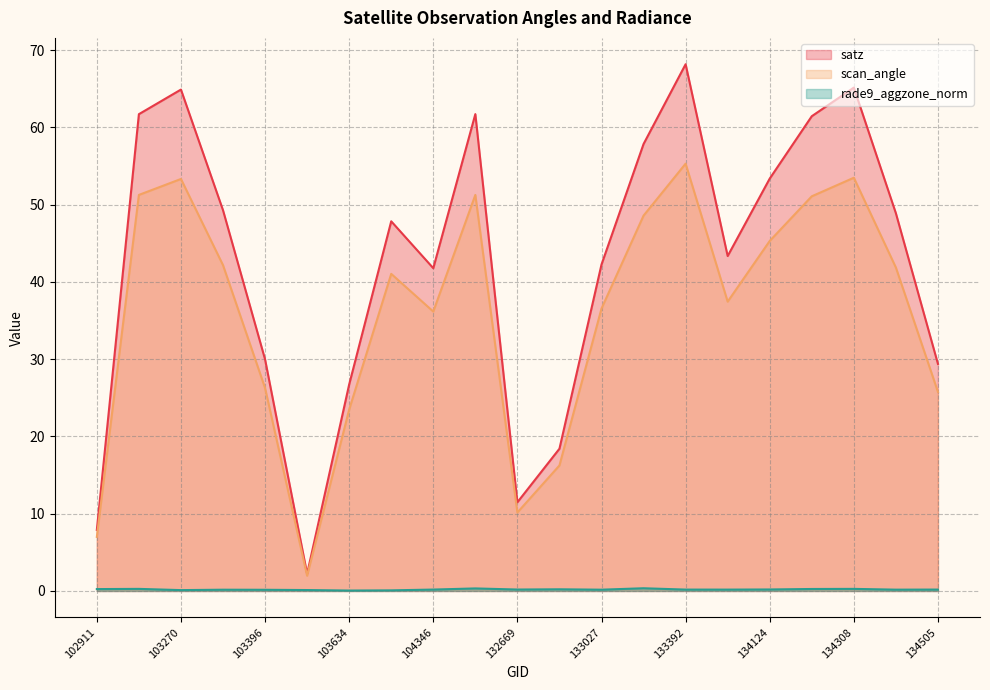

Reading right to left, list all the values displayed in this chart.

satz: 134505=29.4	134322=48.9	134308=65.2	134138=61.5	134124=53.4	133404=43.4	133392=68.2	133209=57.9	133027=42.3	132847=18.4	132669=11.5	132296=61.7	104346=41.8	103752=47.8	103634=26.7	103515=2.2	103396=30.0	103278=49.3	103270=64.9	103160=61.7	102911=7.9
scan_angle: 134505=25.8	134322=41.9	134308=53.5	134138=51.1	134124=45.3	133404=37.4	133392=55.3	133209=48.6	133027=36.6	132847=16.2	132669=10.2	132296=51.3	104346=36.2	103752=41.0	103634=23.5	103515=2.0	103396=26.3	103278=42.2	103270=53.3	103160=51.3	102911=7.0
rade9_aggzone_norm: 134505=0.2	134322=0.2	134308=0.3	134138=0.3	134124=0.2	133404=0.2	133392=0.2	133209=0.4	133027=0.2	132847=0.2	132669=0.2	132296=0.3	104346=0.2	103752=0.1	103634=0.1	103515=0.1	103396=0.2	103278=0.2	103270=0.1	103160=0.3	102911=0.2